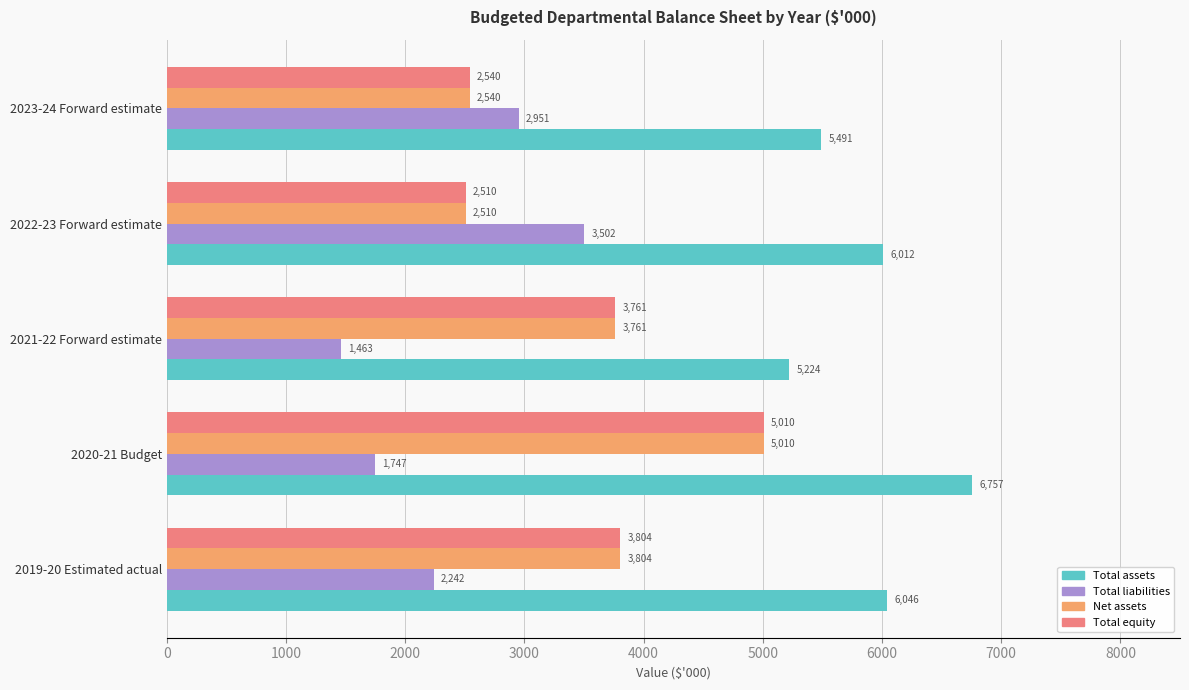

Rank the categories by Total equity value from highest to lowest.

2020-21 Budget, 2019-20 Estimated actual, 2021-22 Forward estimate, 2023-24 Forward estimate, 2022-23 Forward estimate